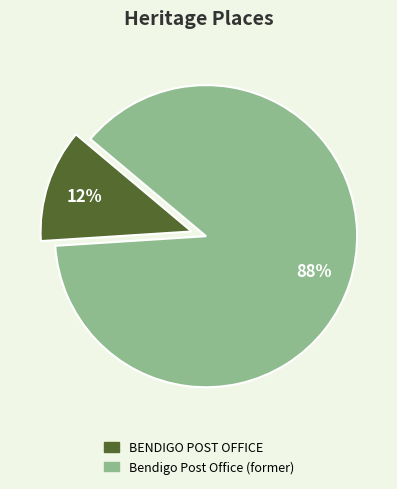

Which has a higher value, BENDIGO POST OFFICE or Bendigo Post Office (former)?

Bendigo Post Office (former)